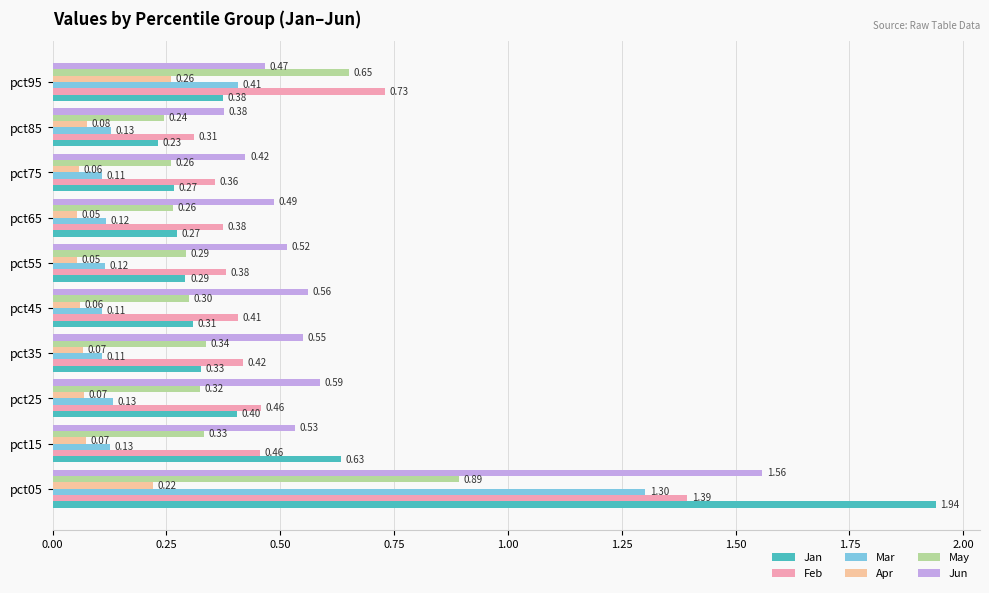

What is the difference between the second highest and second lowest values in the Feb series?

0.4